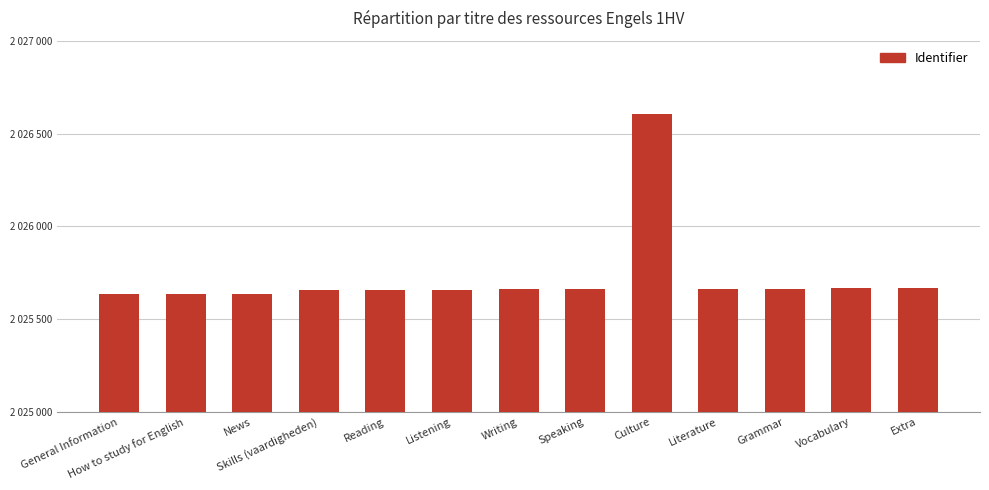

What position from the left is Extra?

13